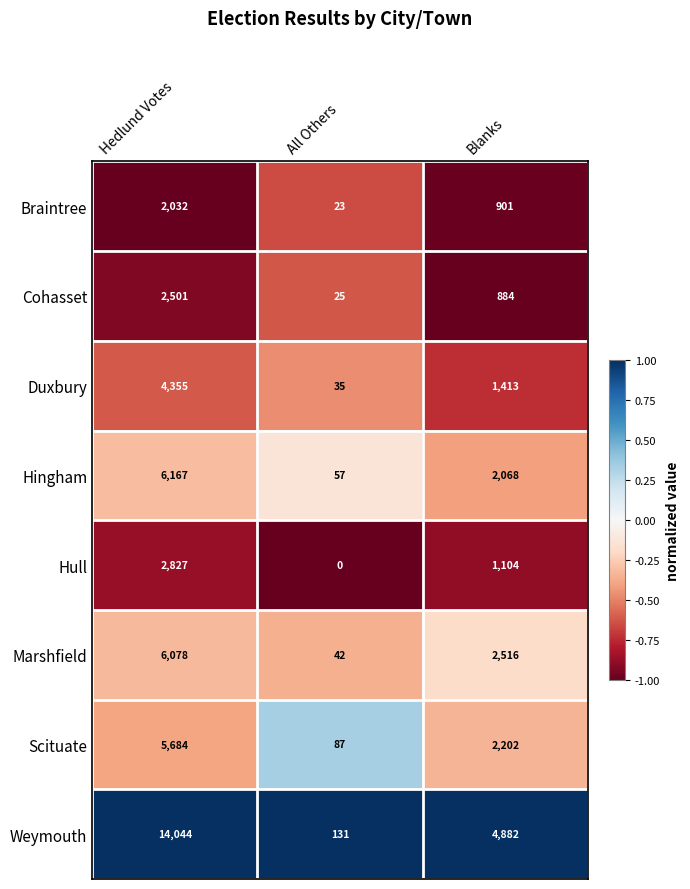

Which series changed the most between All Others and Blanks?

Weymouth